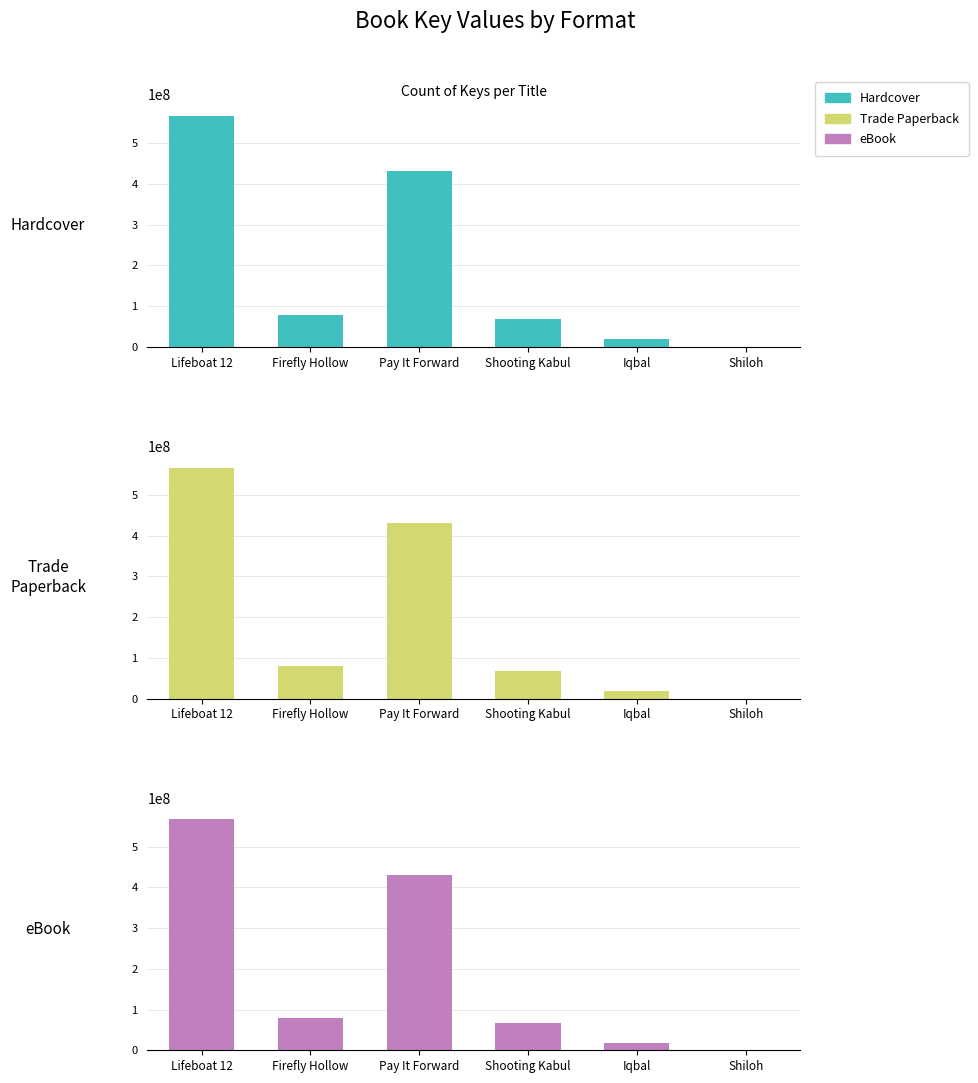

How many bars are there in total?

18